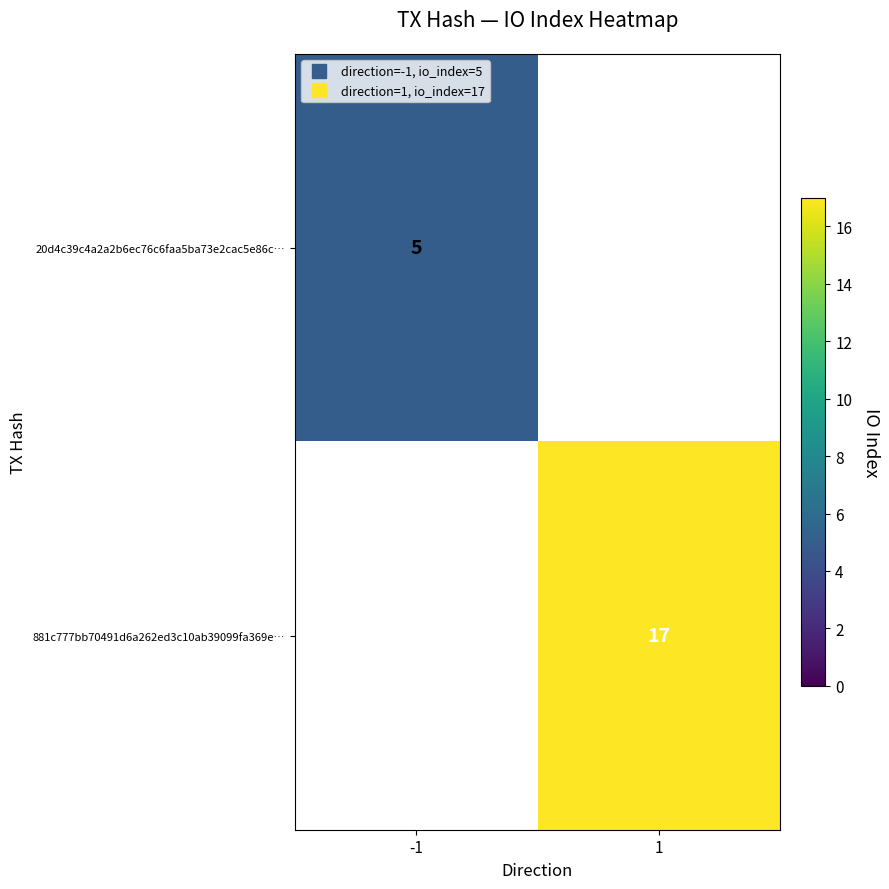

The 20d4c39c4a2a2b6ec76c6faa5ba73e2cac5e86c… series shows 7 at -1. True or false?

False